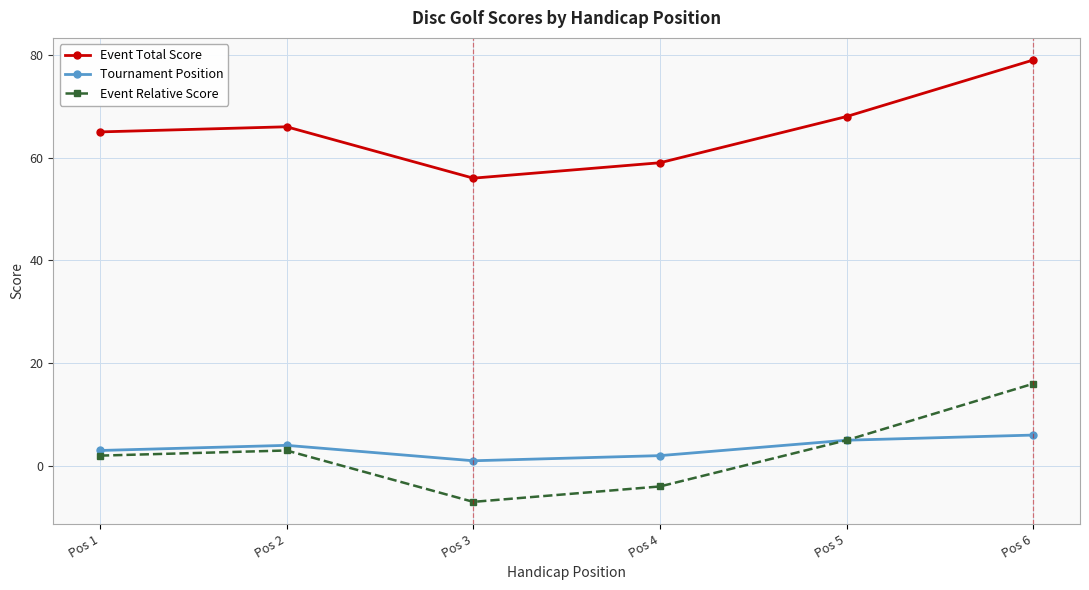

What is the value of the Tournament Position point at the 2nd from the left?

4